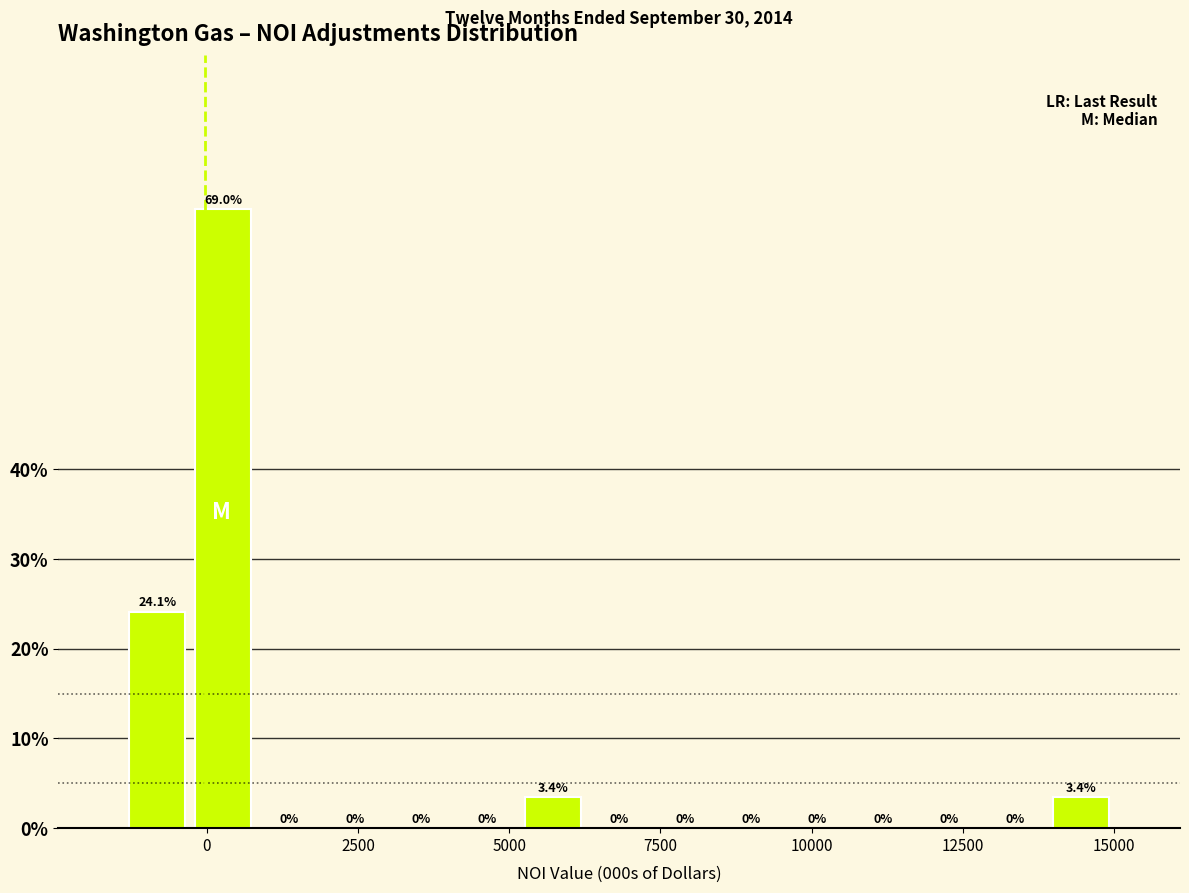

Read against the x-axis, roughly where is the centre of the tallest bar?

500